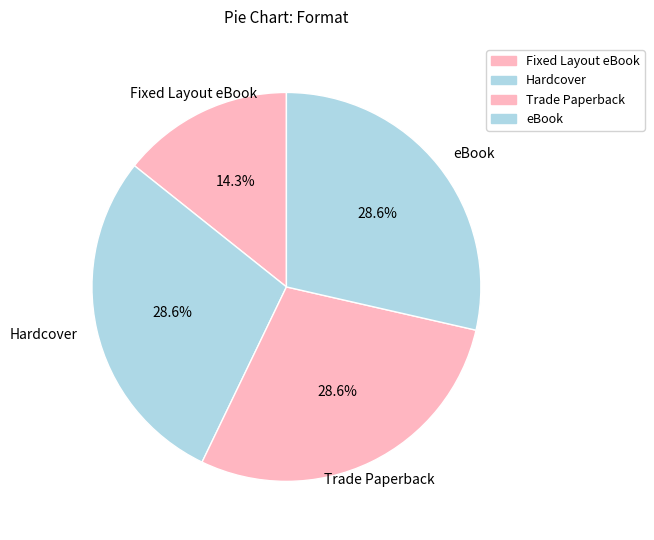

How many segments does this pie chart have?

4